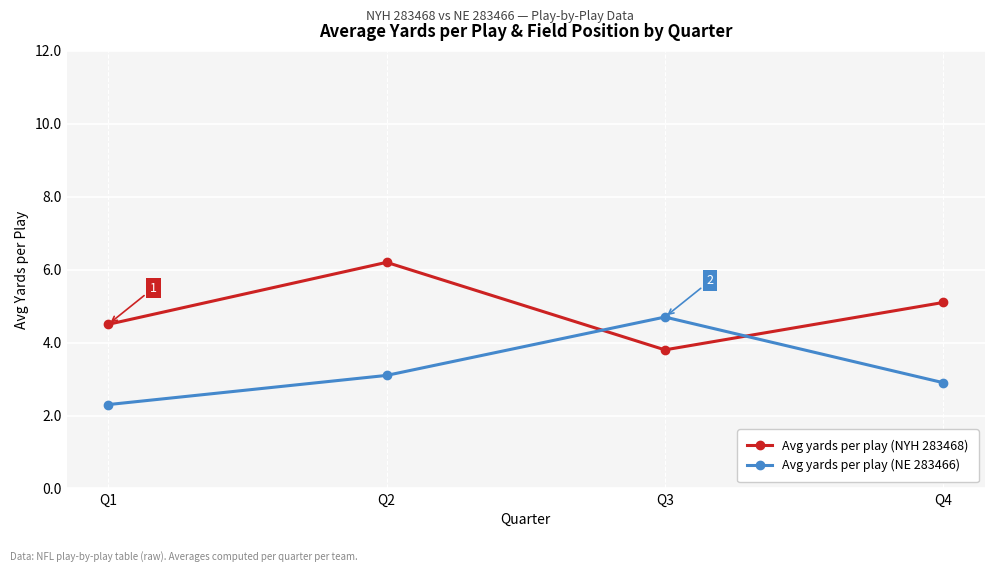

At which category does the chart reach its peak across all series?

Q2